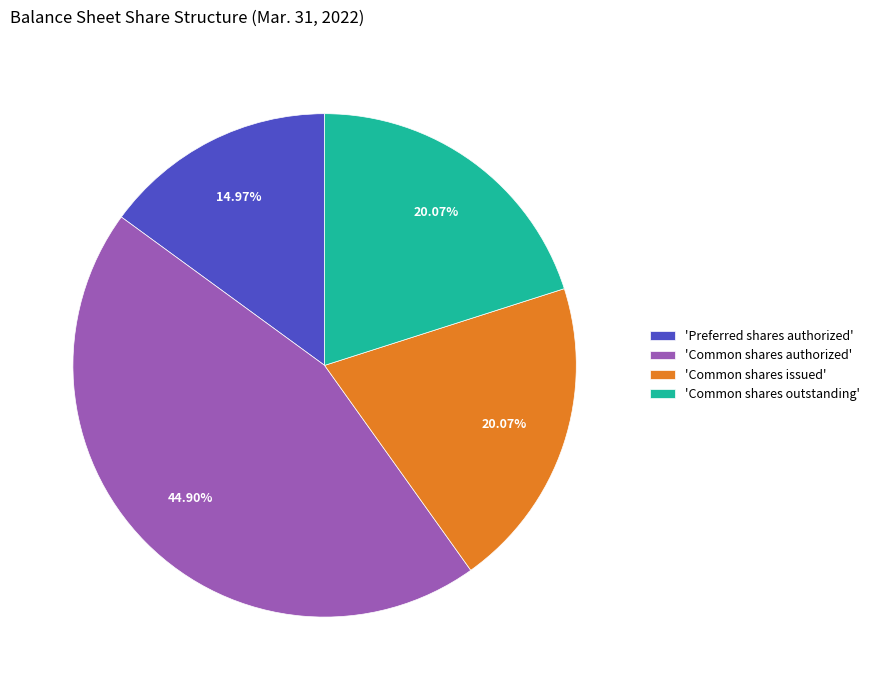

Is there any slice that represents more than half of the pie?

No